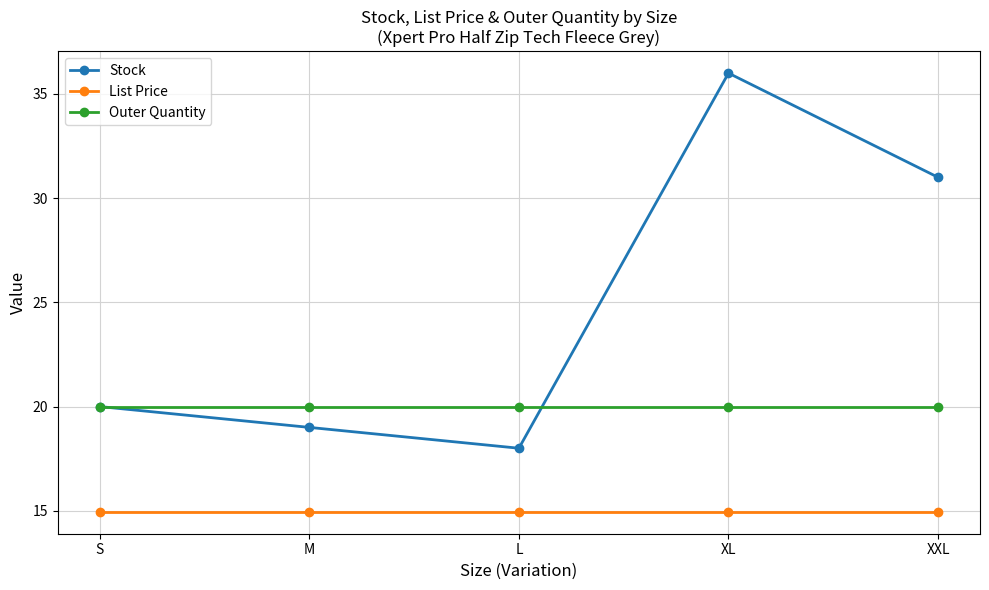

True or false: Outer Quantity and List Price cross at least once.

False